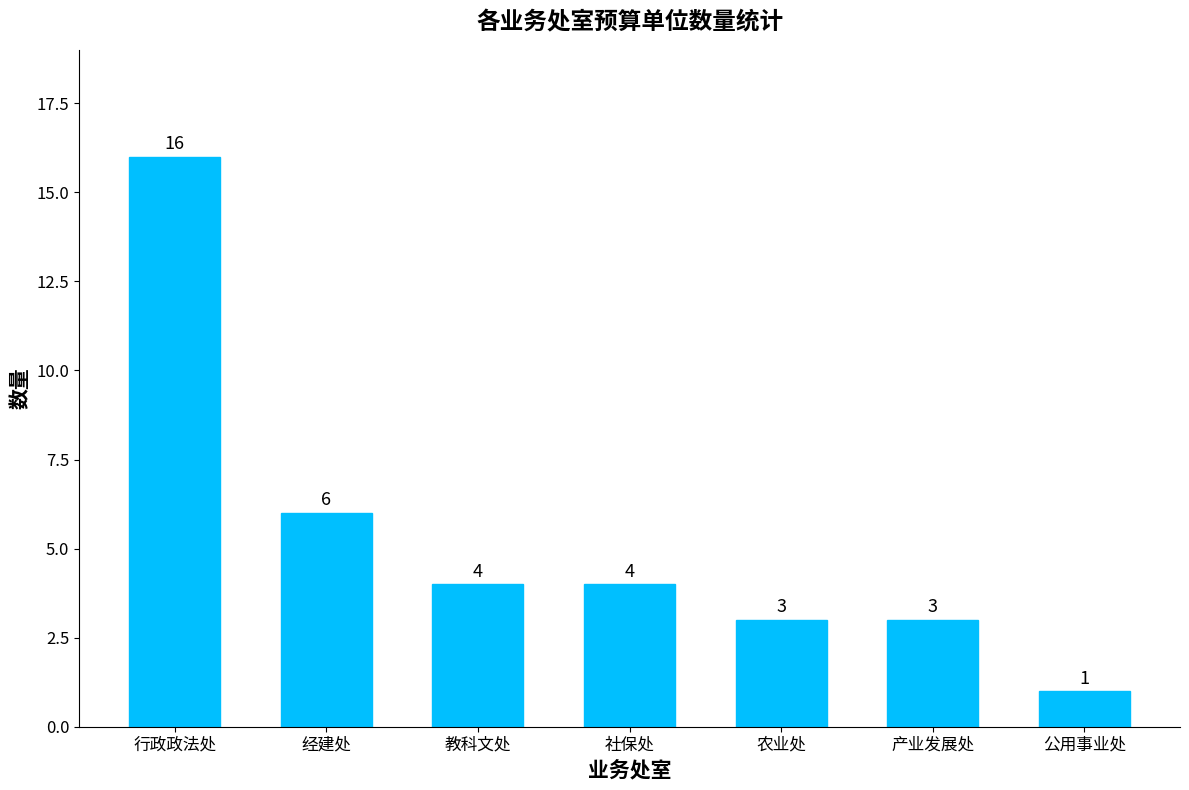

Which category has the highest value across all series?

行政政法处